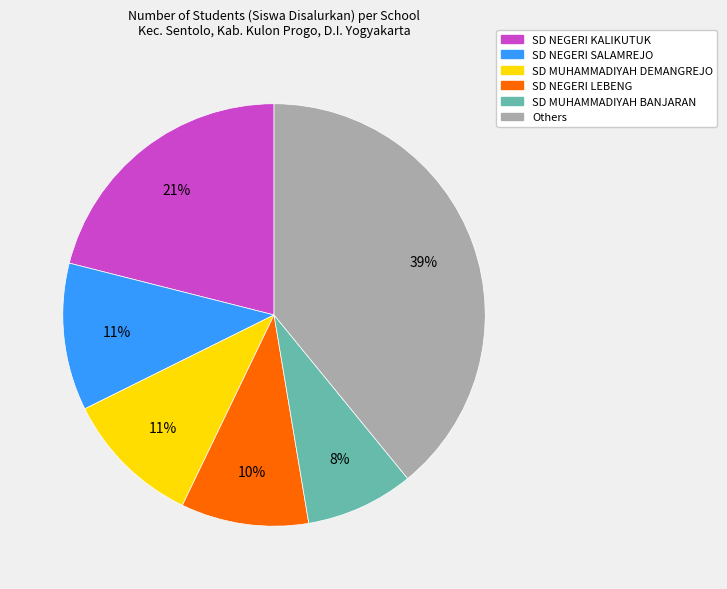

How many segments does this pie chart have?

6